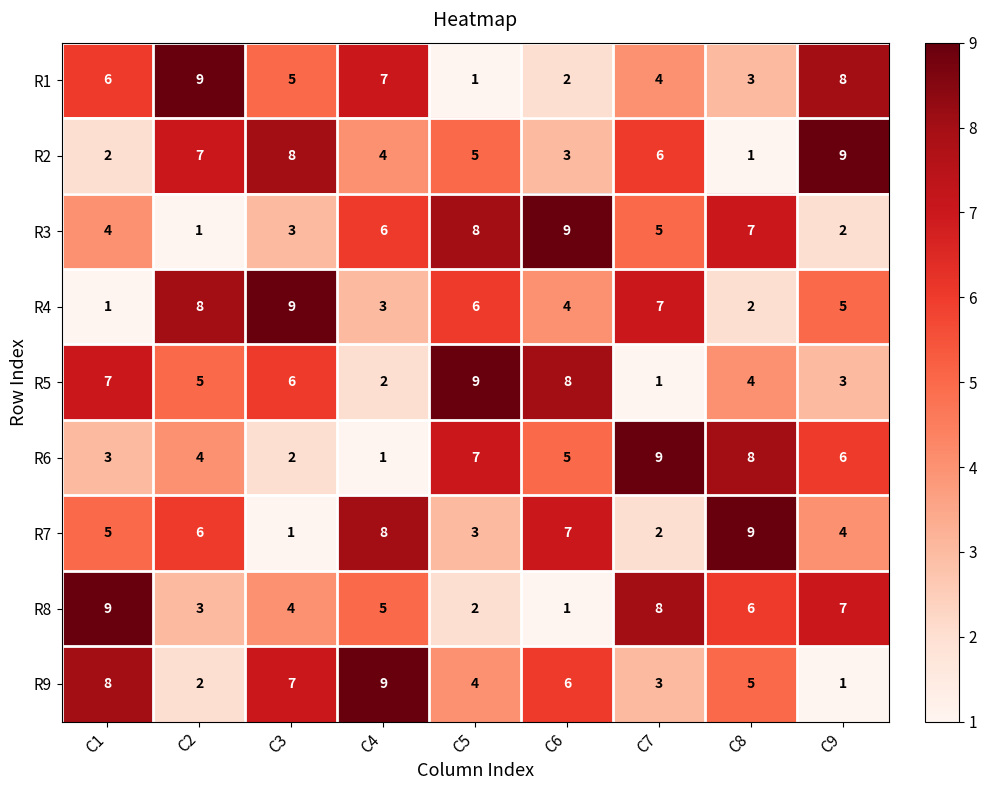

What is the highest value of the R7 series?

9